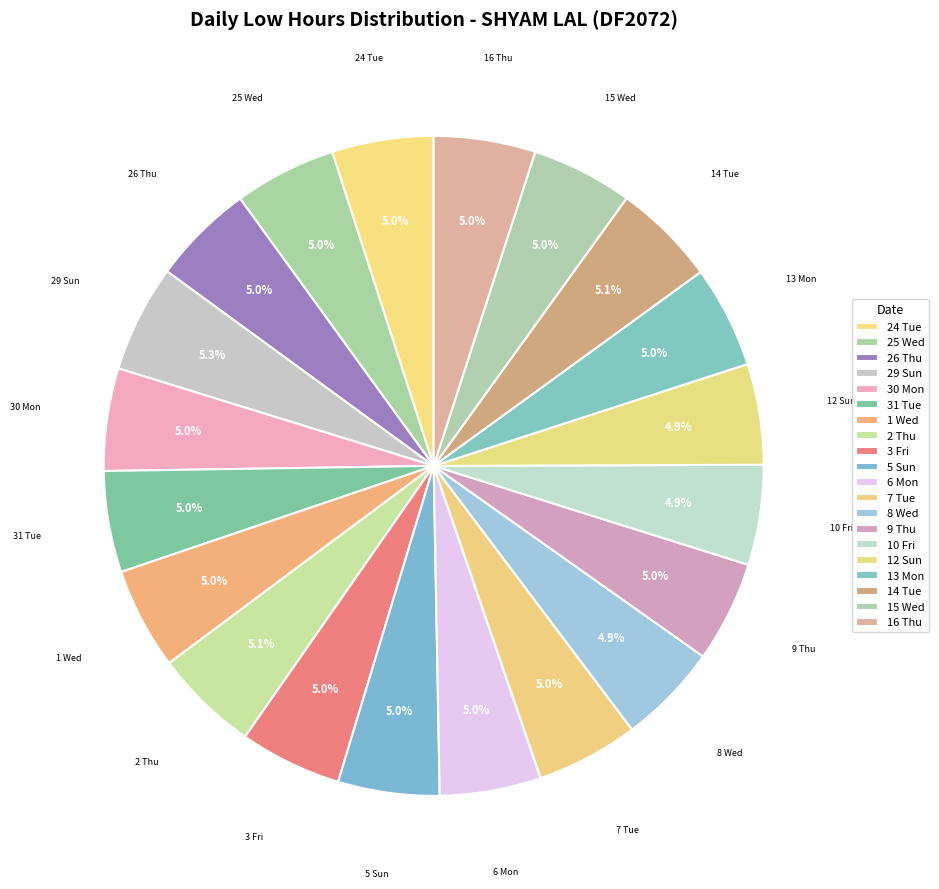

To the nearest percent, what is the combined percentage of 14 Tue and 3 Fri?

10%